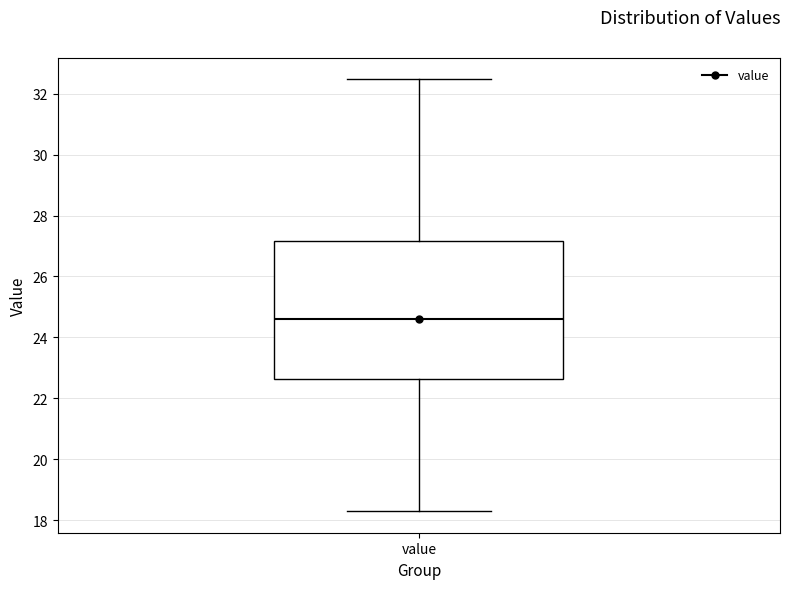

Read this box plot against the y-axis: the position of the median line, the range covered by the box, and the ends of both whiskers. The values are not printed on the chart, so give them approximately, as read against the axis.

median 24.6, box 22.6 to 27.2, whiskers 18.4 to 32.4